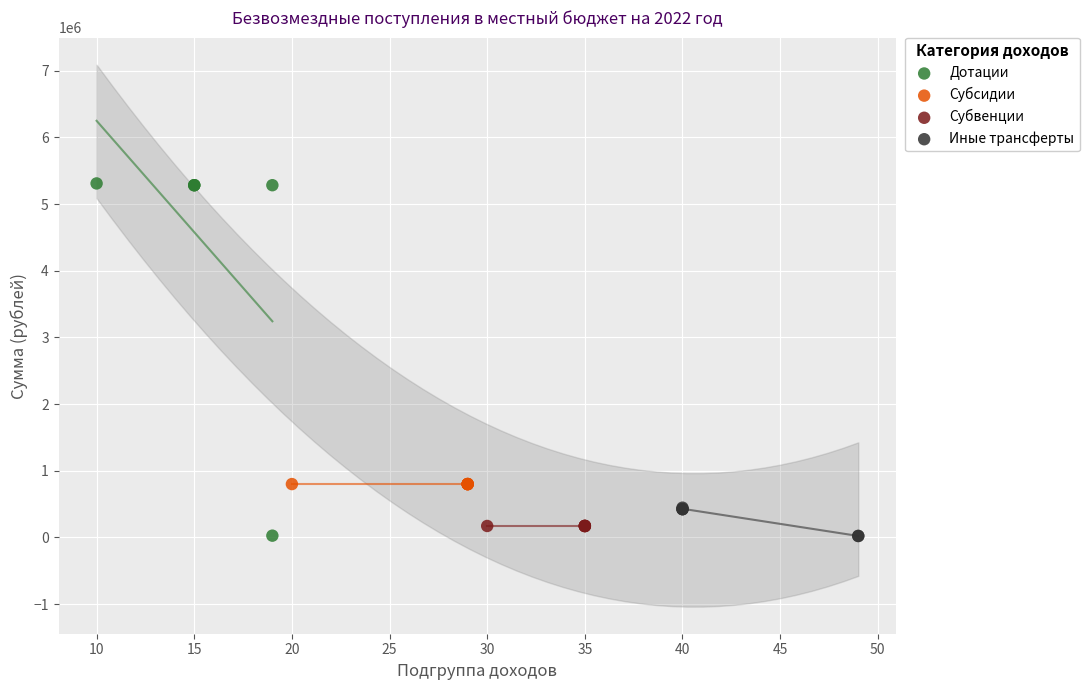

Which series reaches the maximum Y coordinate?

Дотации